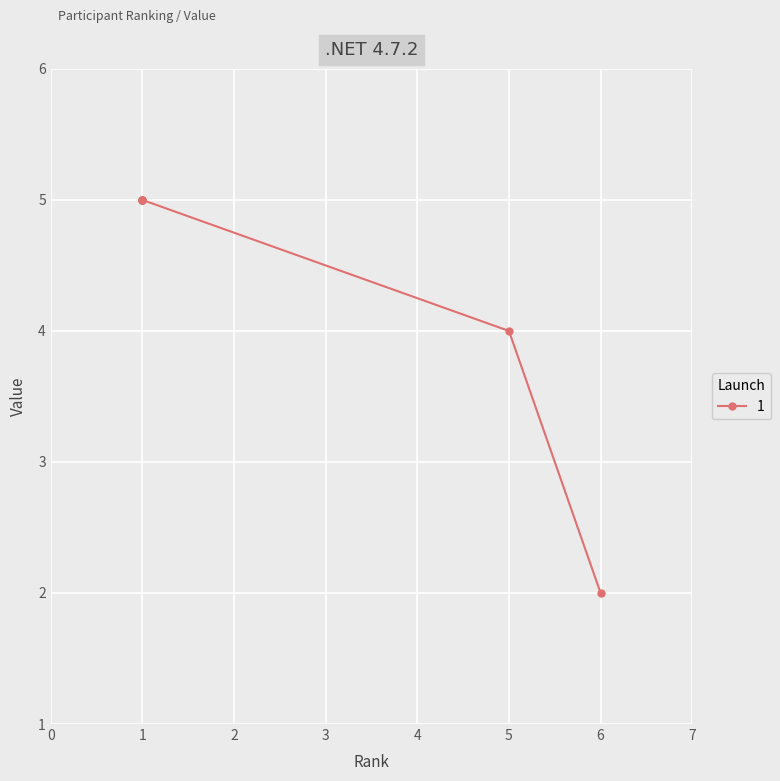

Which label corresponds to the largest value in the chart?

1